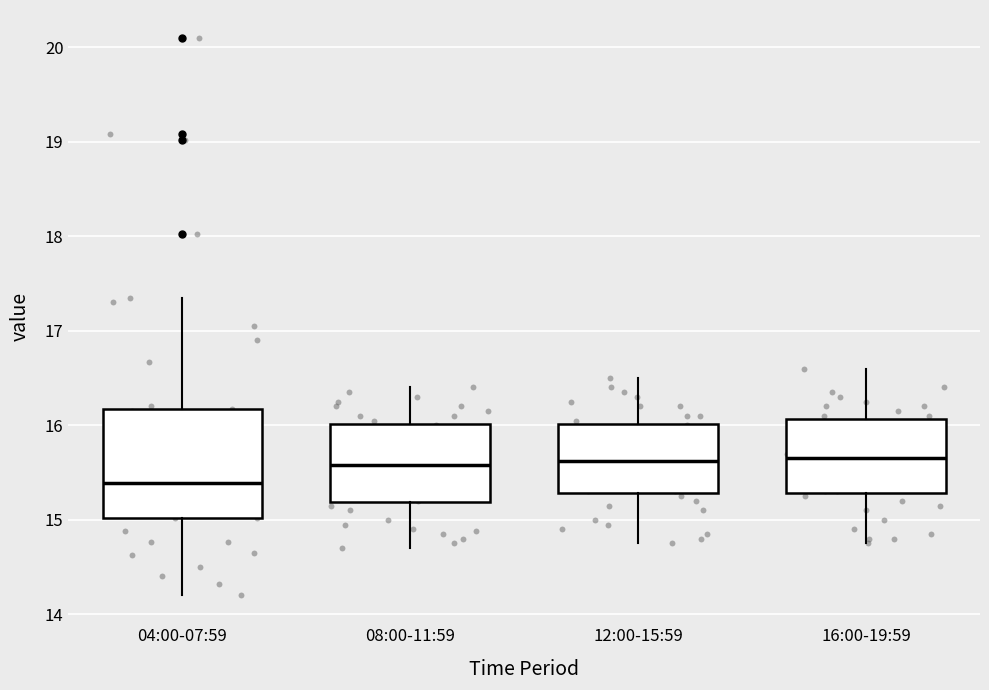

Which box is the tallest, from its lower edge to its upper edge?

04:00-07:59